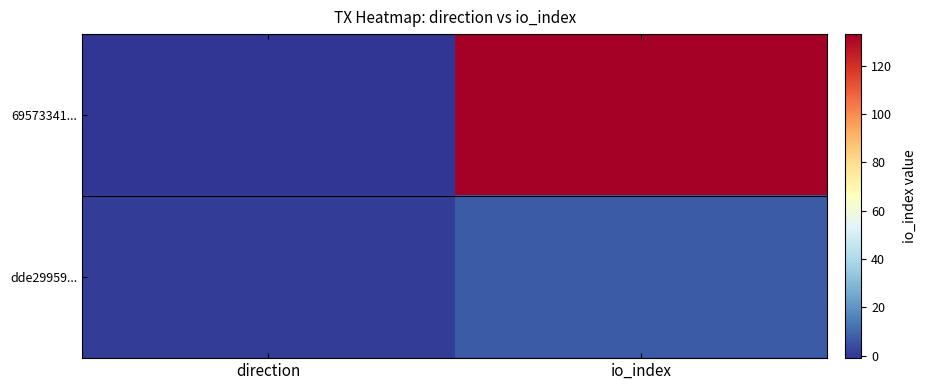

Rank the series by their maximum value, from lowest to highest.

dde29959..., 69573341...